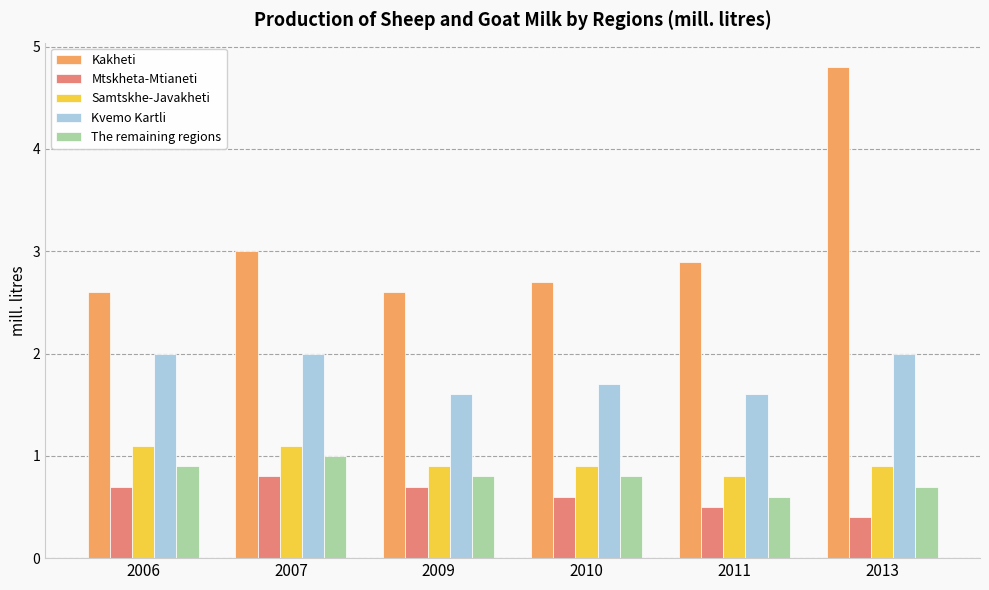

Count the number of data series in this chart.

5